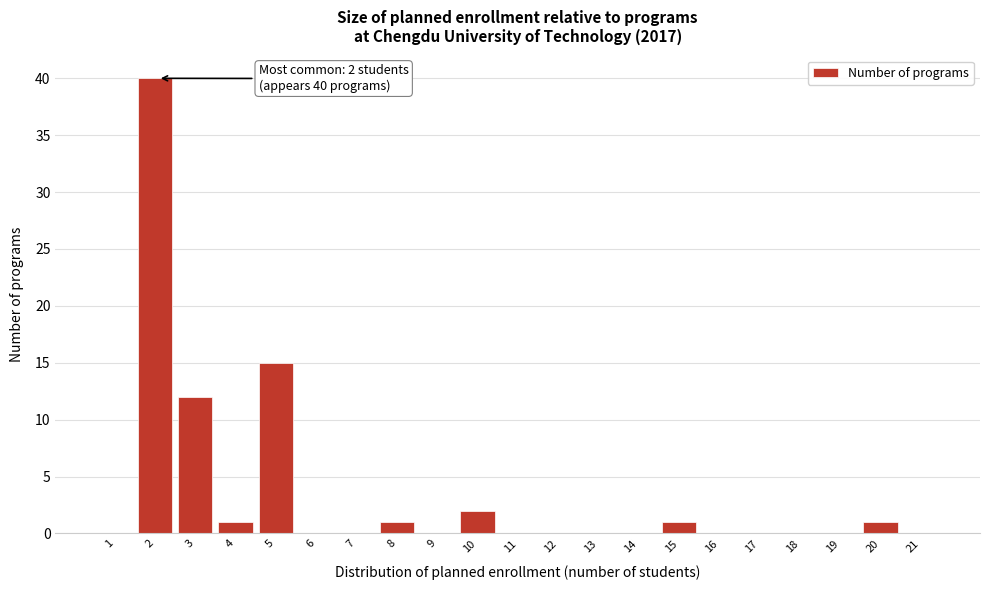

Reading left to right, what are all the values shown in this chart?

1=0	2=40	3=12	4=1	5=15	6=0	7=0	8=1	9=0	10=2	11=0	12=0	13=0	14=0	15=1	16=0	17=0	18=0	19=0	20=1	21=0